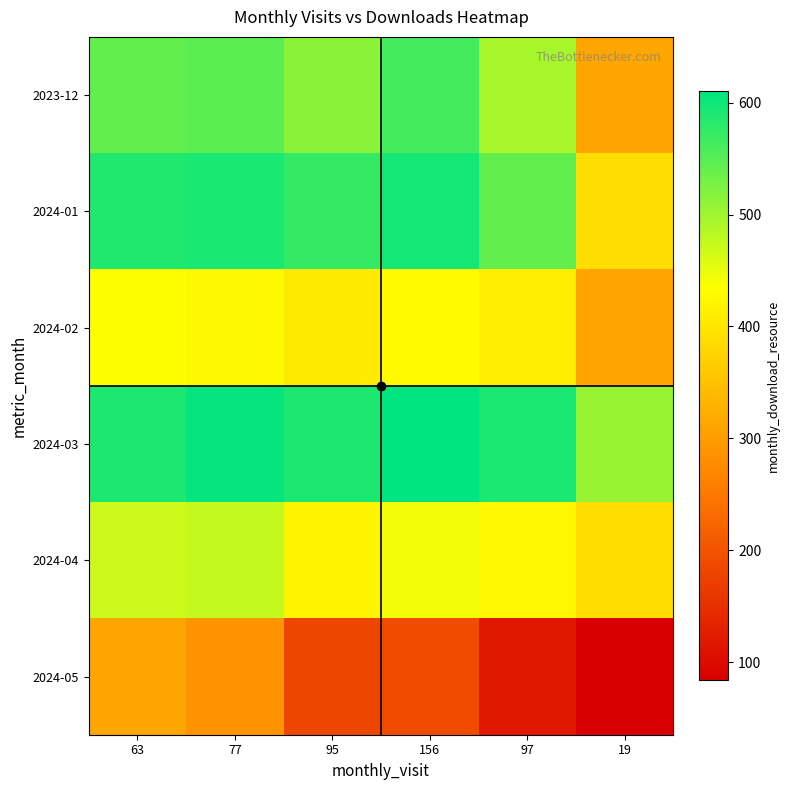

What is the difference between the highest and lowest values at 97?

473.4